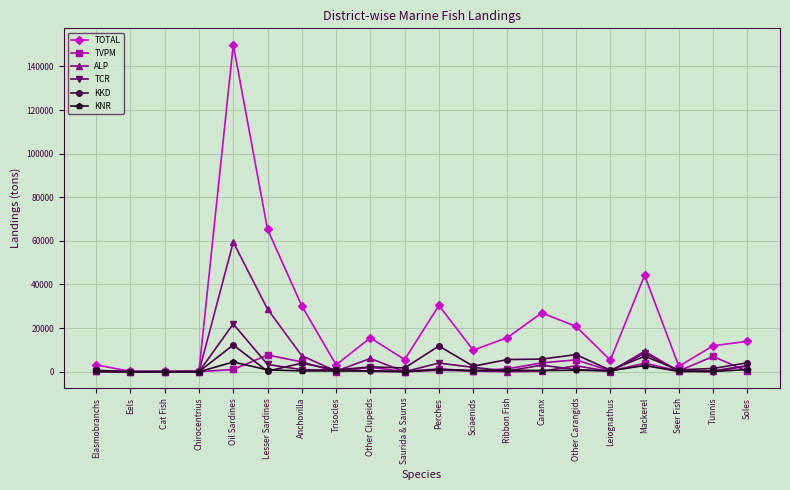

Which series has the widest spread of values?

TOTAL